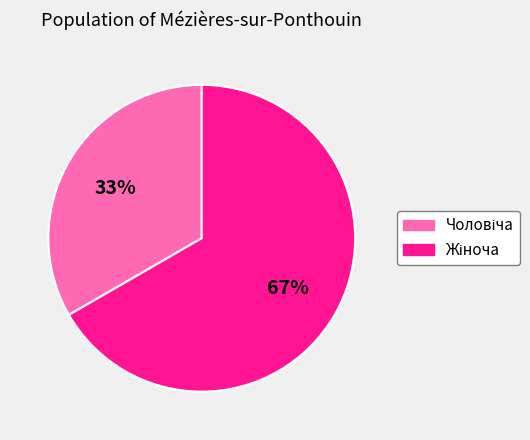

To the nearest percent, what is the average slice percentage?

50%